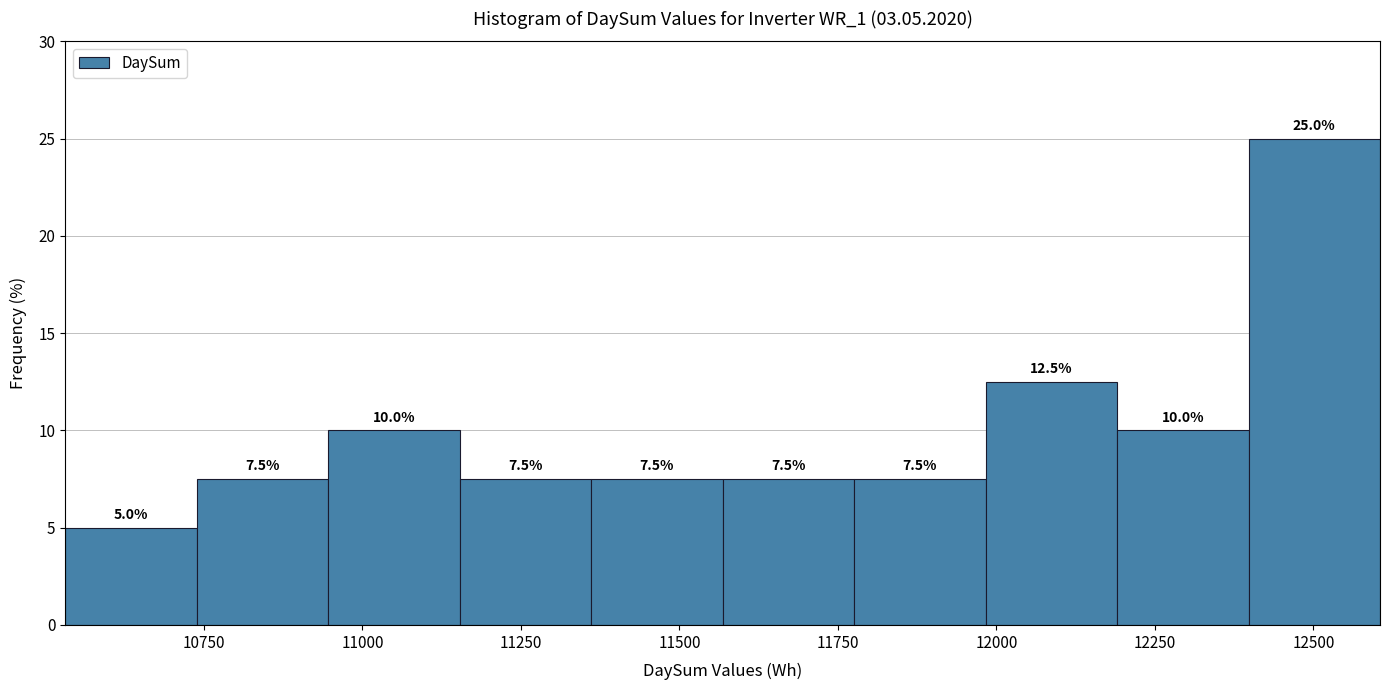

Reading left to right, transcribe this chart: for each bar, give the range it covers on the x-axis and its height. The bar edges are not printed on the chart, so give them approximately, as read against the axis.

10550 to 10750: 5.0
10750 to 10950: 7.5
10950 to 11150: 10.0
11150 to 11350: 7.5
11350 to 11550: 7.5
11550 to 11800: 7.5
11800 to 12000: 7.5
12000 to 12200: 12.5
12200 to 12400: 10.0
12400 to 12600: 25.0